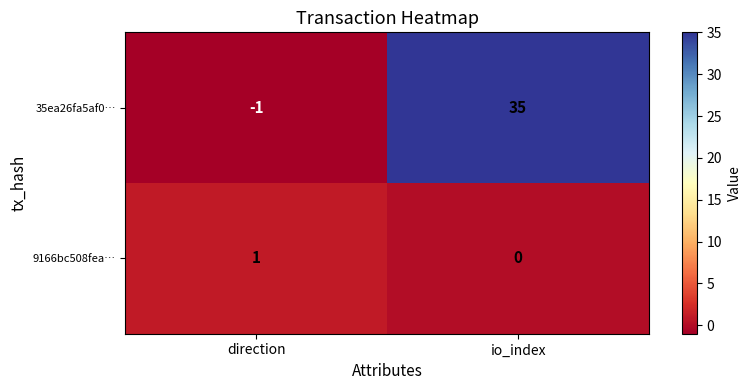

Where is 35ea26fa5af0… nearest to the value 17?

direction